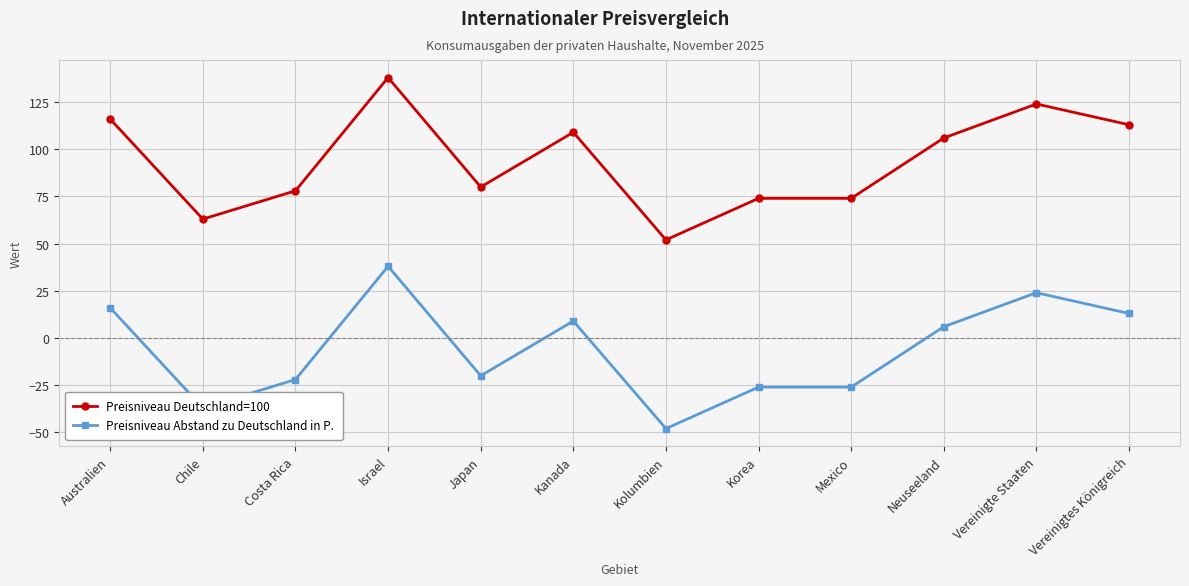

Which series has the largest total across all categories?

Preisniveau Deutschland=100